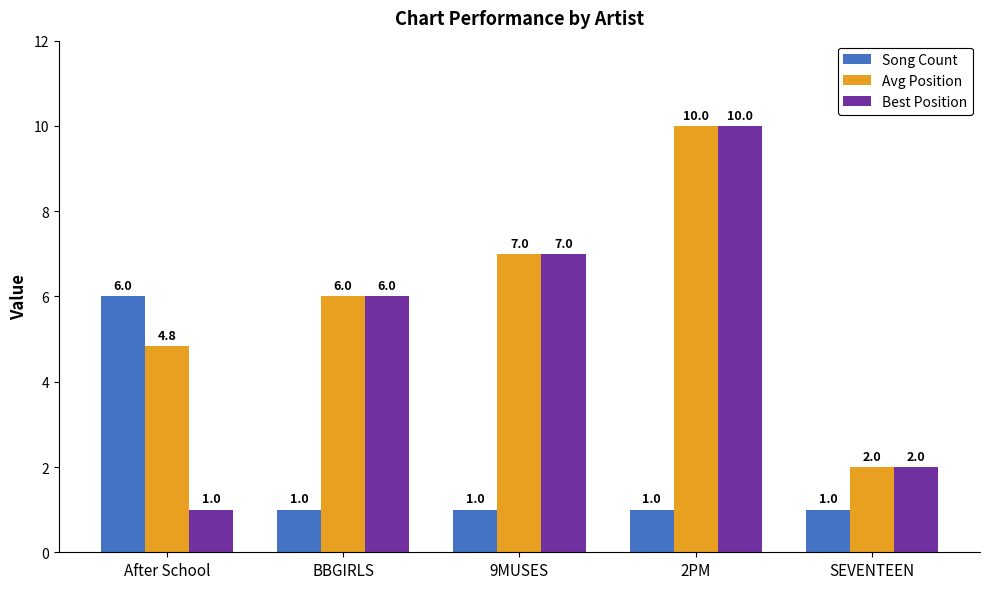

What is the average value of the Best Position series?

5.2